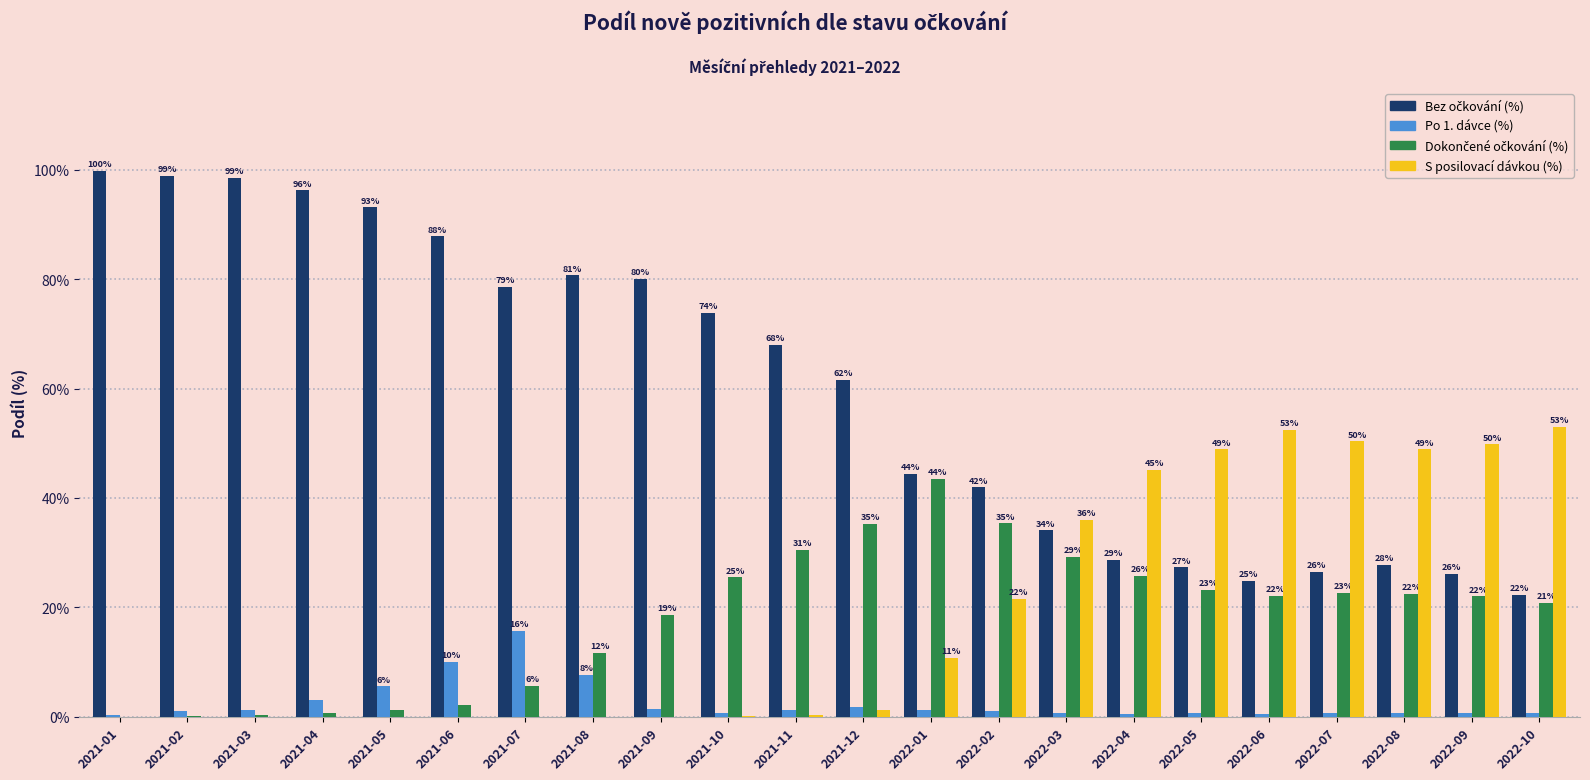

Which category has the highest value in the Po 1. dávce (%) series?

2021-07